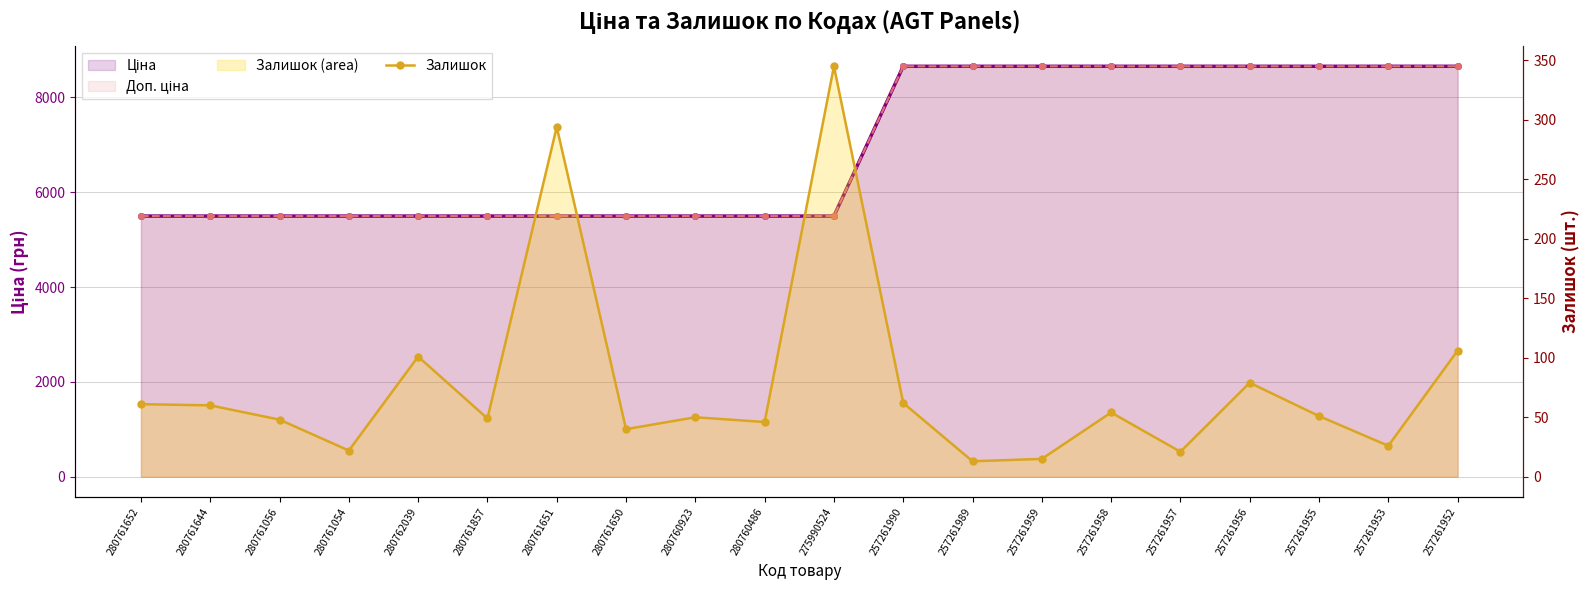

How many points are lower than both their immediate neighbors (excluding endpoints)?

7